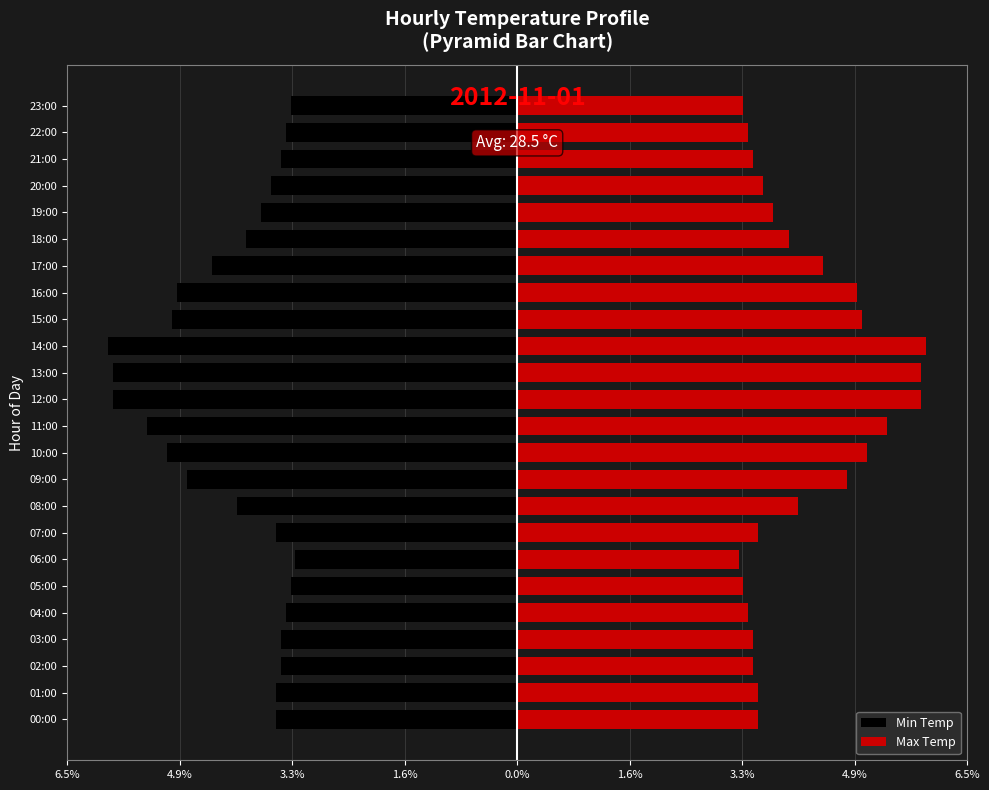

True or false: Max Temp has a value of 4.4 at 17:00.

True